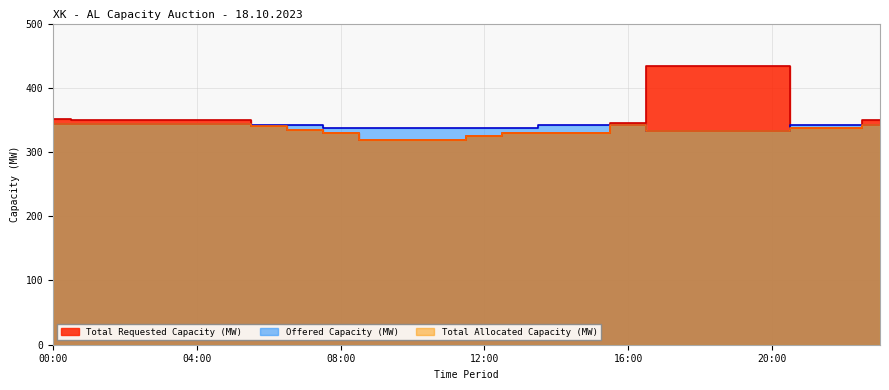

Between which two adjacent categories do Total Requested Capacity (MW) and Offered Capacity (MW) first intersect?

05:00 and 06:00